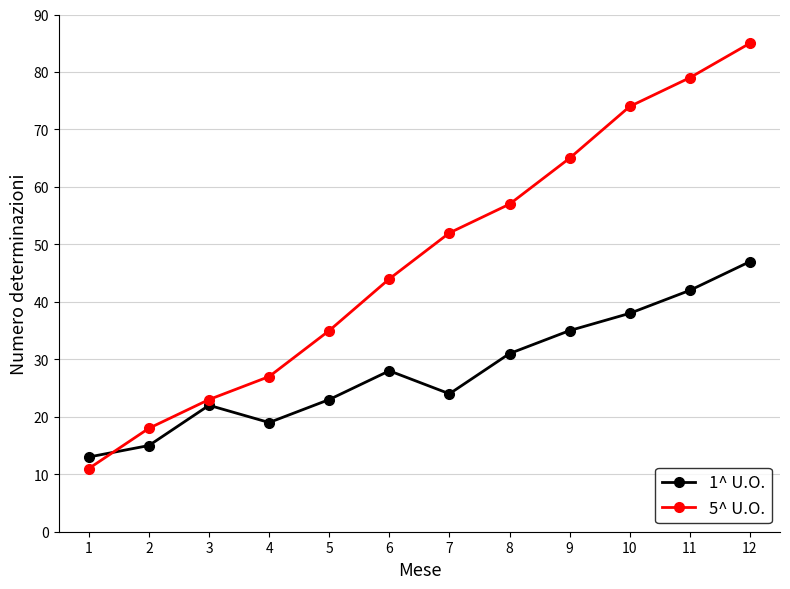

Where is 1^ U.O. nearest to the value 30?

8